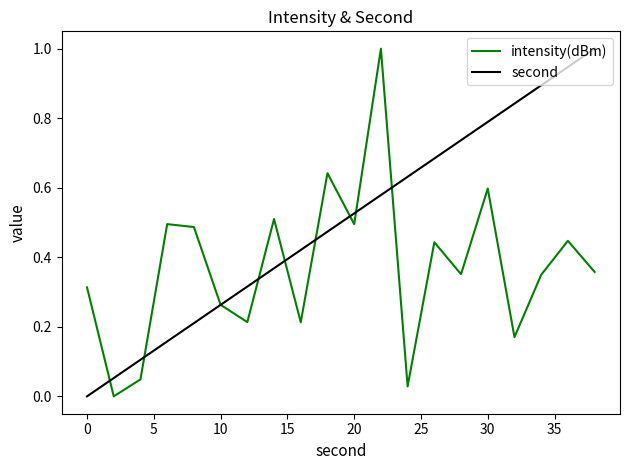

What is the maximum value for intensity(dBm)?

1.0